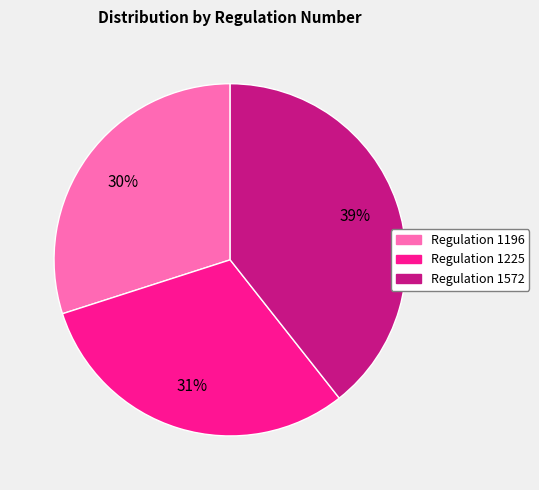

To the nearest percent, what portion does Regulation 1225 represent?

31%